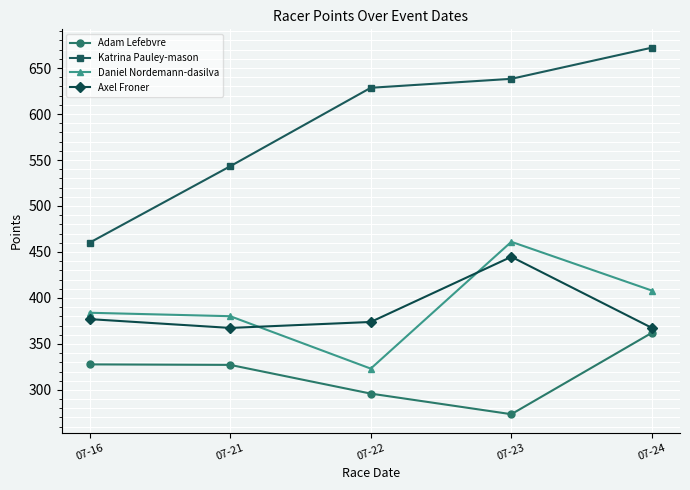

True or false: Adam Lefebvre and Axel Froner cross at least once.

False